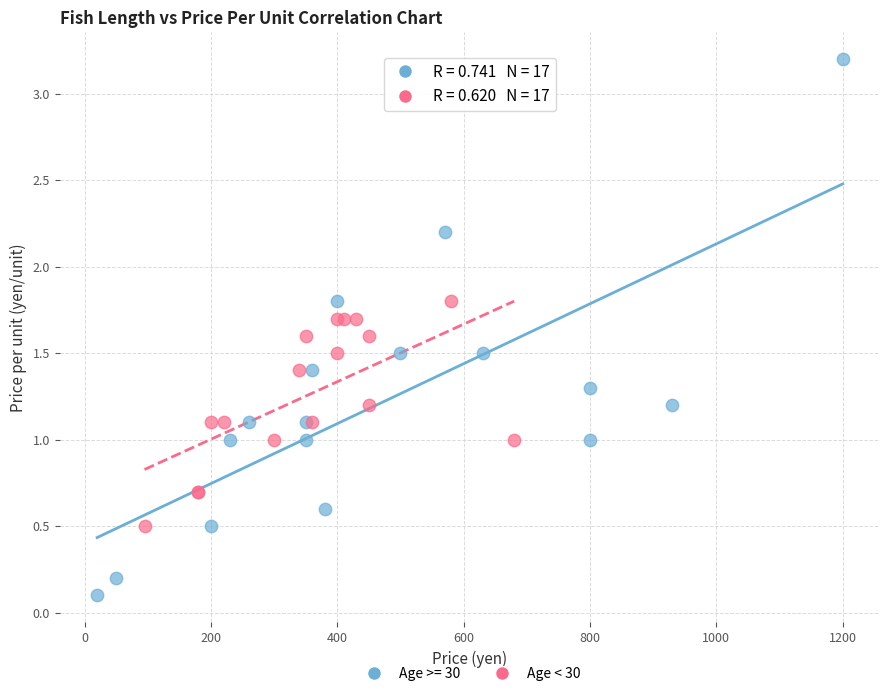

Which series contains the lowest Y value?

Age >= 30